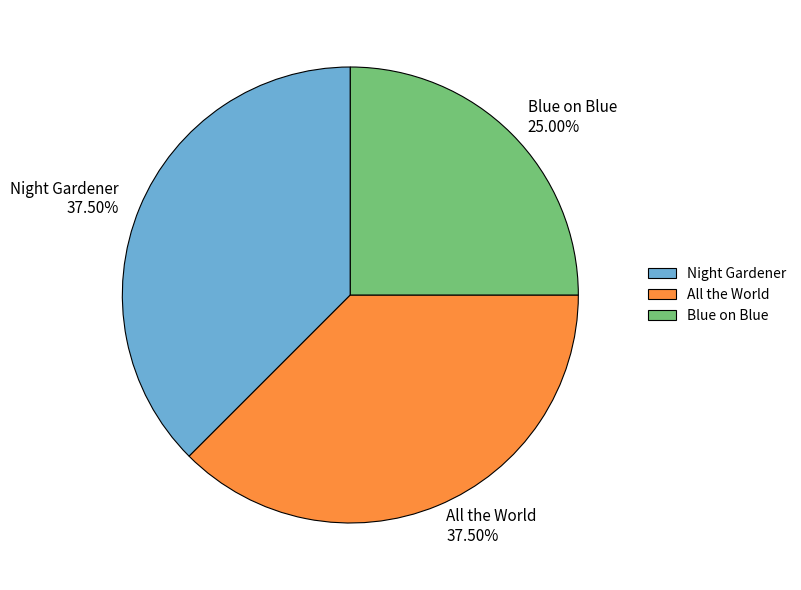

Count the number of slices in the pie.

3